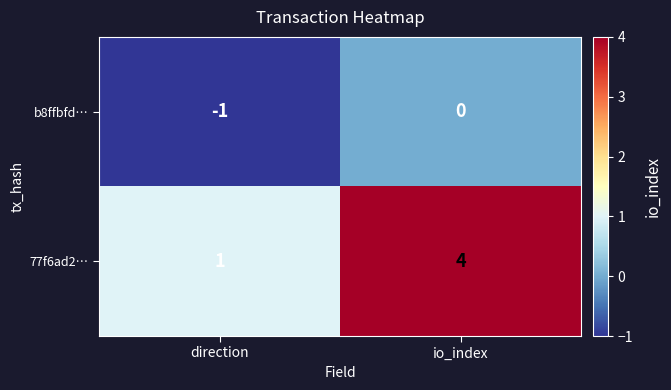

At io_index, list the series in order from largest to smallest.

77f6ad2…, b8ffbfd…